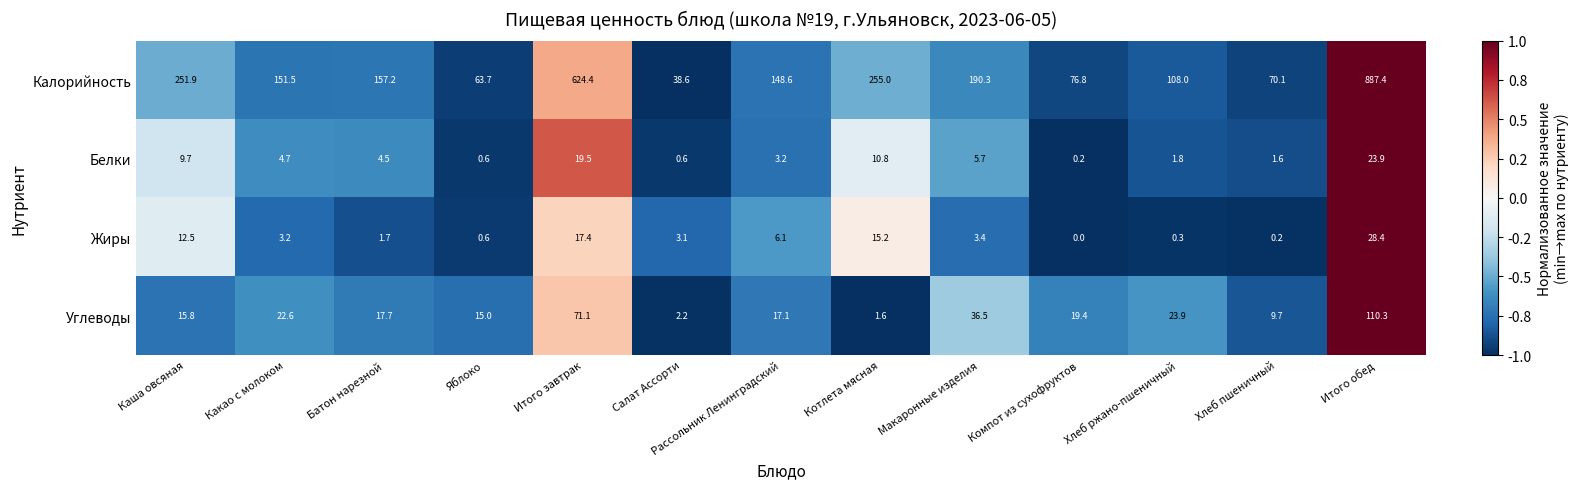

At which label does Белки first exceed 4?

Каша овсяная